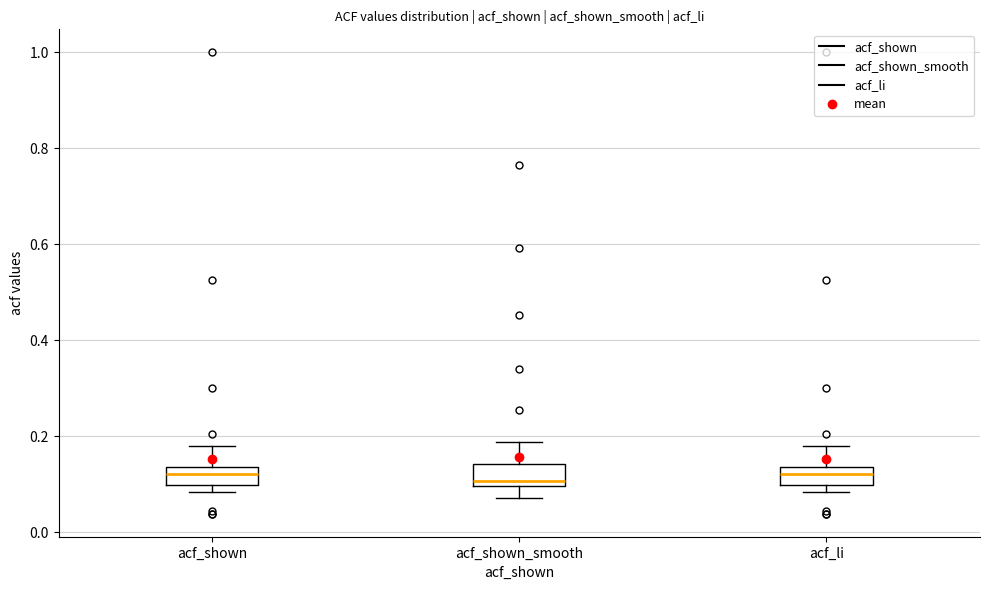

Reading left to right, read every box against the y-axis: the position of its median line, the range the box covers, and the ends of its whiskers. The values are not printed on the chart, so give them approximately, as read against the axis.

acf_shown: median 0.12, box 0.10 to 0.14, whiskers 0.08 to 0.18
acf_shown_smooth: median 0.10 (just above the box's lower edge), box 0.10 to 0.14, whiskers 0.08 to 0.18
acf_li: median 0.12, box 0.10 to 0.14, whiskers 0.08 to 0.18